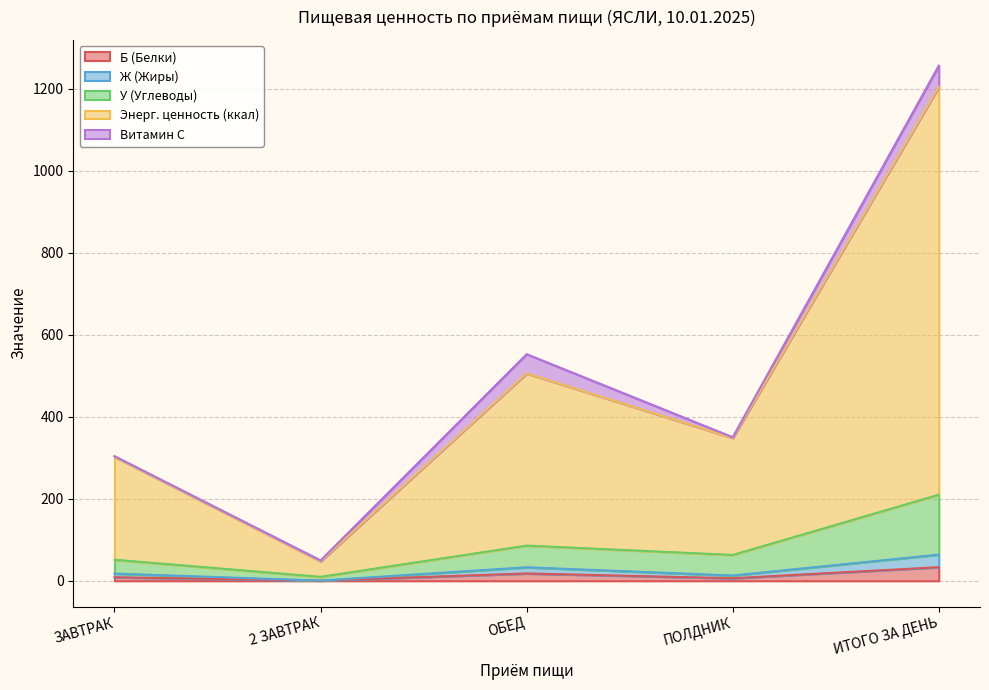

True or false: Энерг. ценность (ккал) and У (Углеводы) cross at least once.

False